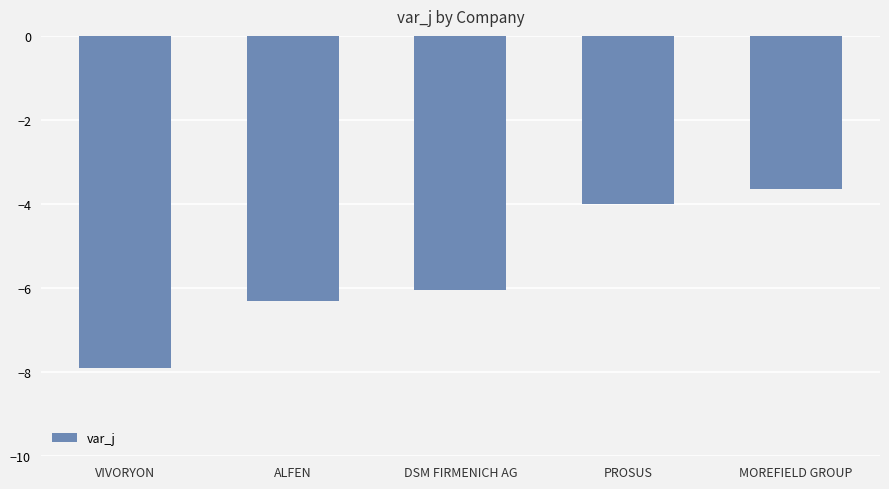

Between MOREFIELD GROUP and ALFEN, which is larger?

MOREFIELD GROUP